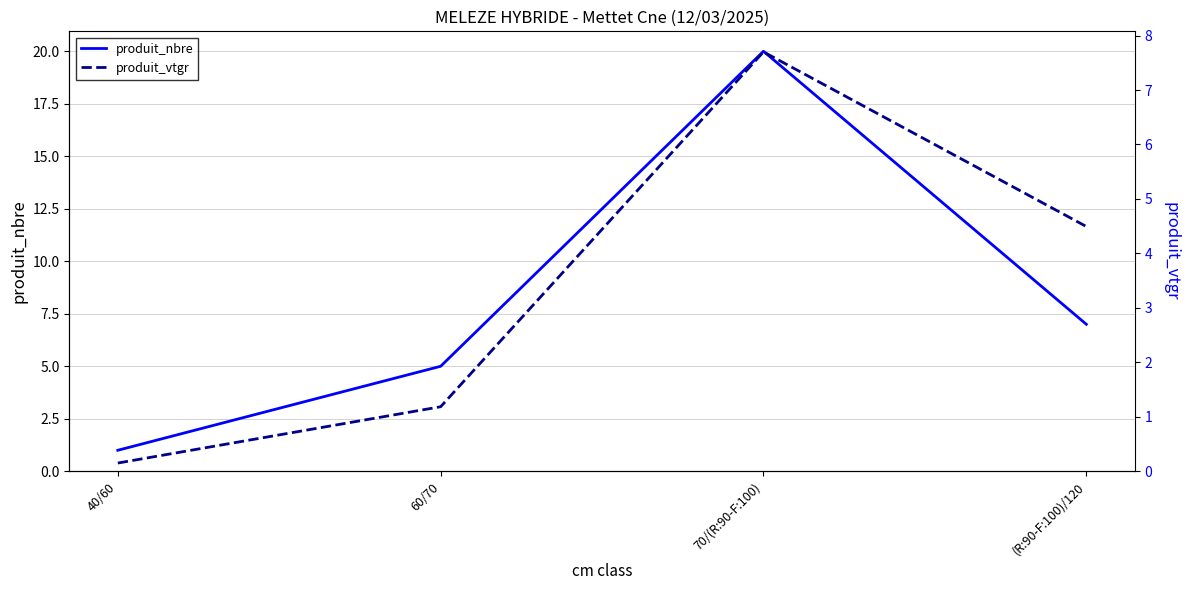

True or false: produit_nbre and produit_vtgr intersect in this chart.

False